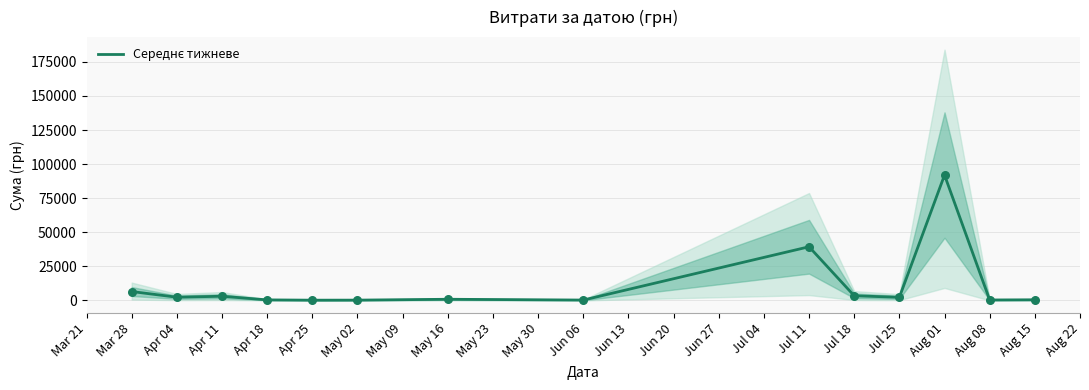

Between Jun 06 and Jul 11, which is larger?

Jul 11